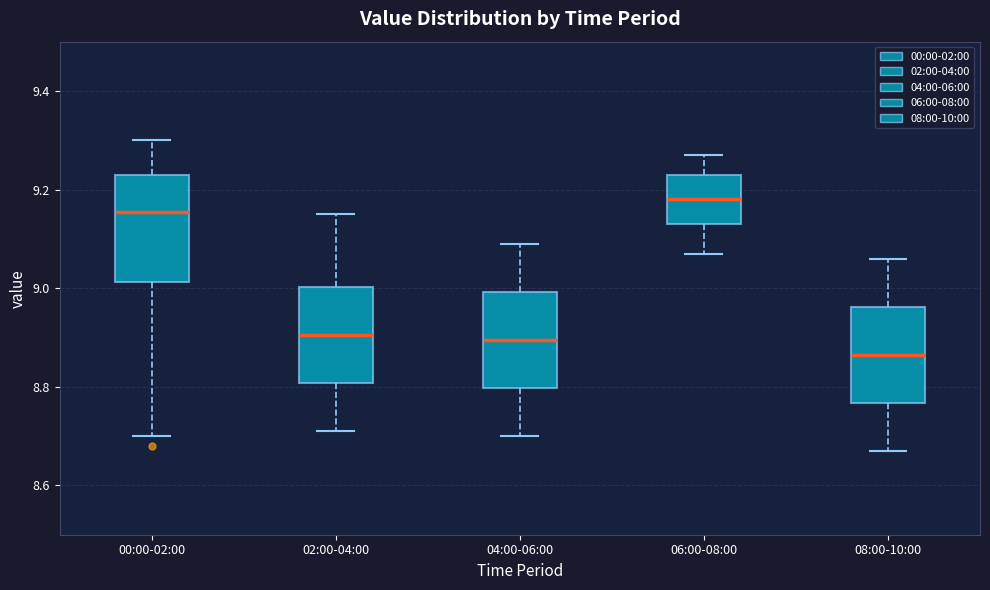

Where is the upper edge of the box for 00:00-02:00 on the y-axis? The values are not printed on the chart, so give them approximately, as read against the axis.

9.24